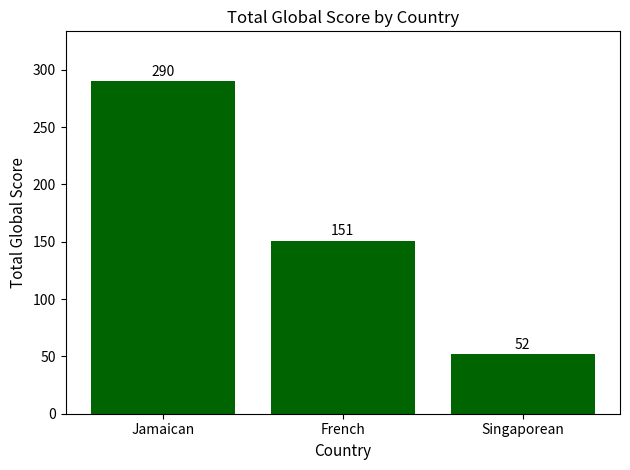

Approximately how many times larger is the value at Jamaican compared to French?

1.9